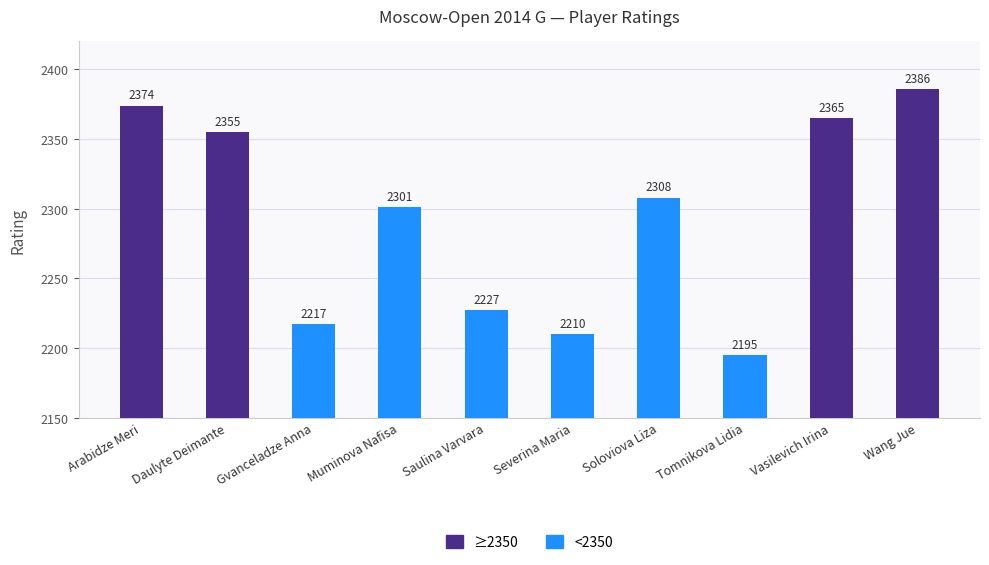

True or false: the data shows 2217 at Gvanceladze Anna.

True